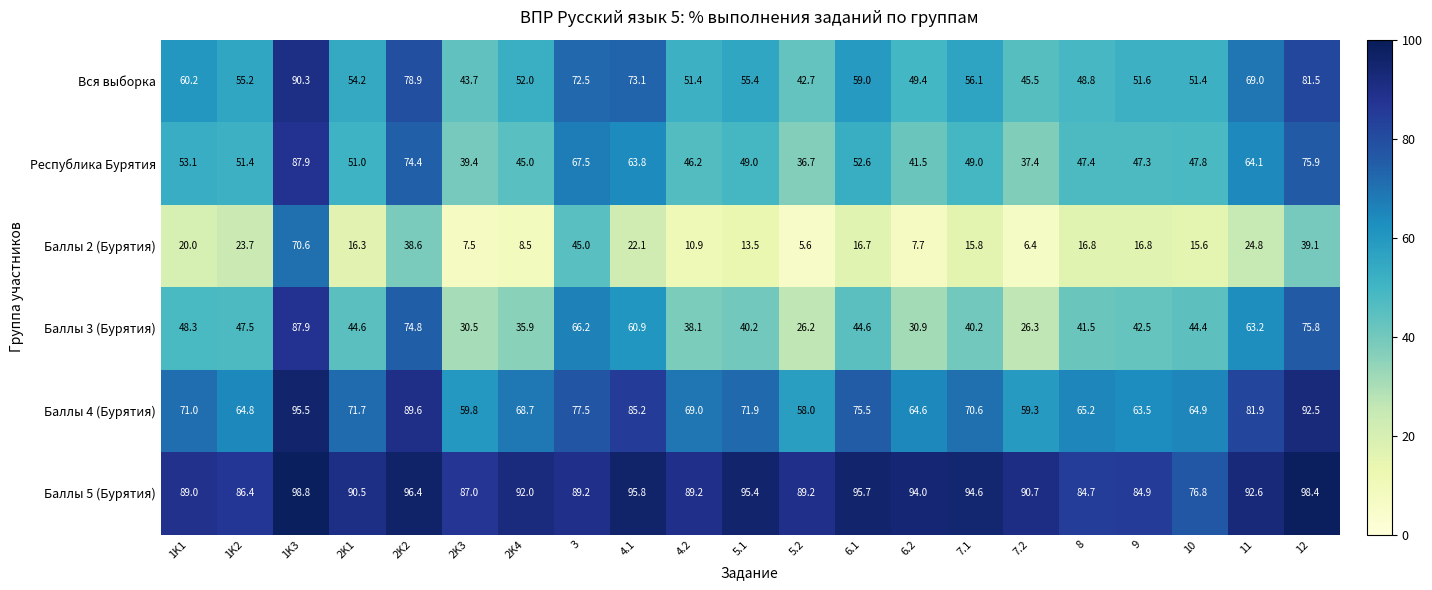

What is the total value across all series at 1K1?

341.6